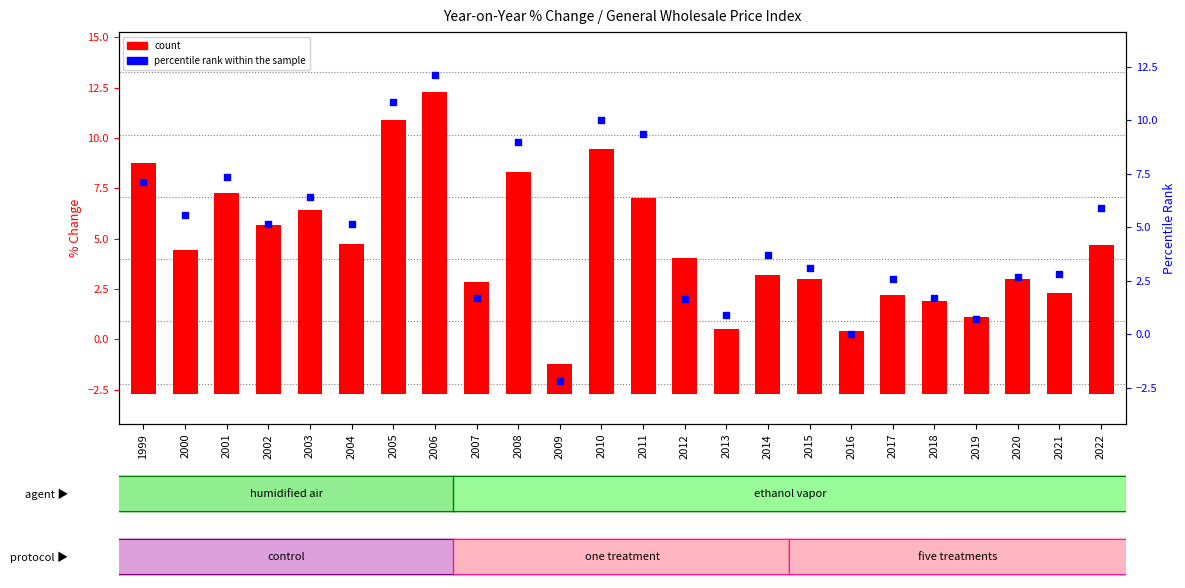

At which category is the sum across all series the highest?

2006